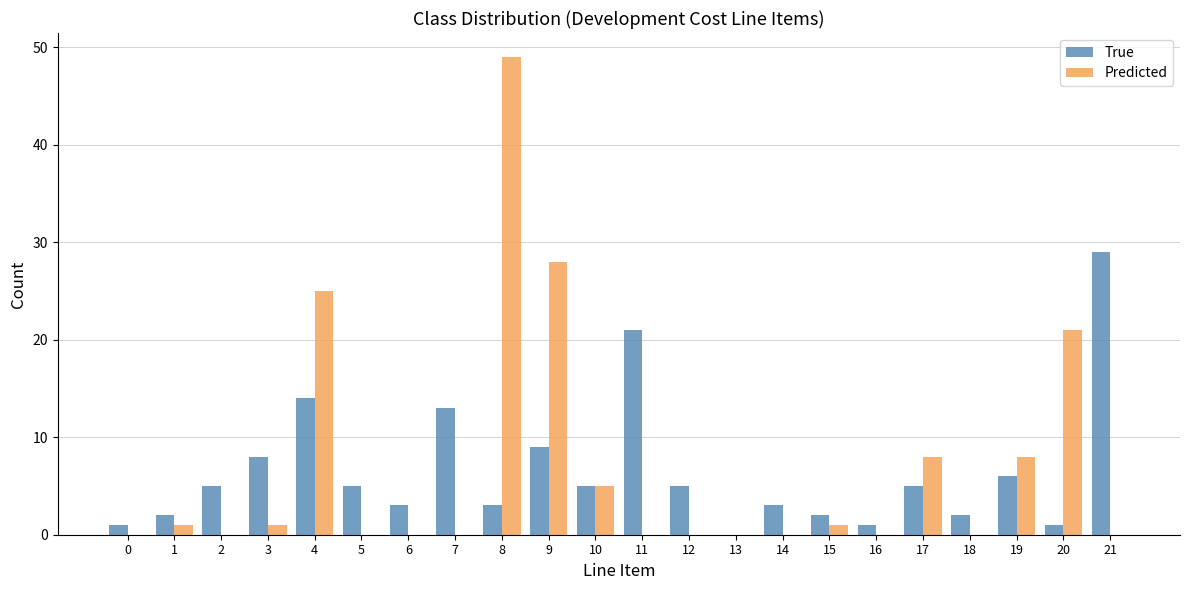

Reading right to left, what are all the values shown in this chart?

True: 21=29	20=1	19=6	18=2	17=5	16=1	15=2	14=3	13=0	12=5	11=21	10=5	9=9	8=3	7=13	6=3	5=5	4=14	3=8	2=5	1=2	0=1
Predicted: 21=0	20=21	19=8	18=0	17=8	16=0	15=1	14=0	13=0	12=0	11=0	10=5	9=28	8=49	7=0	6=0	5=0	4=25	3=1	2=0	1=1	0=0